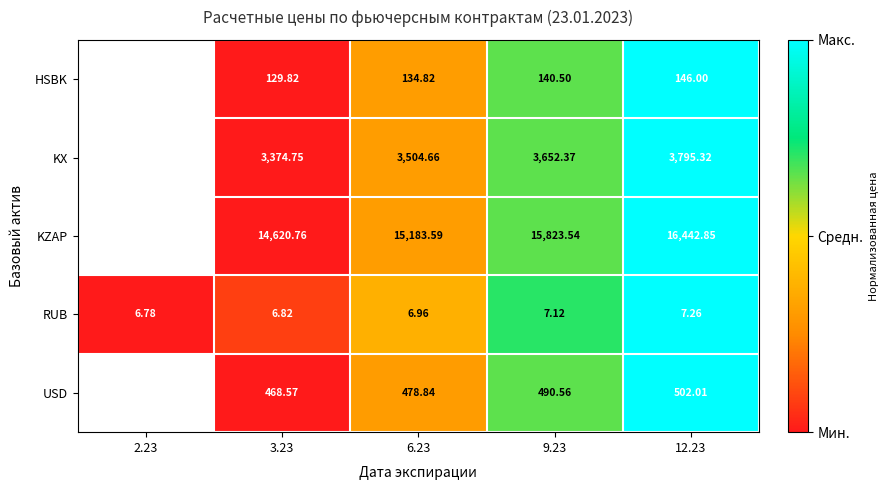

What is the total value across all series at 9.23?

20114.1